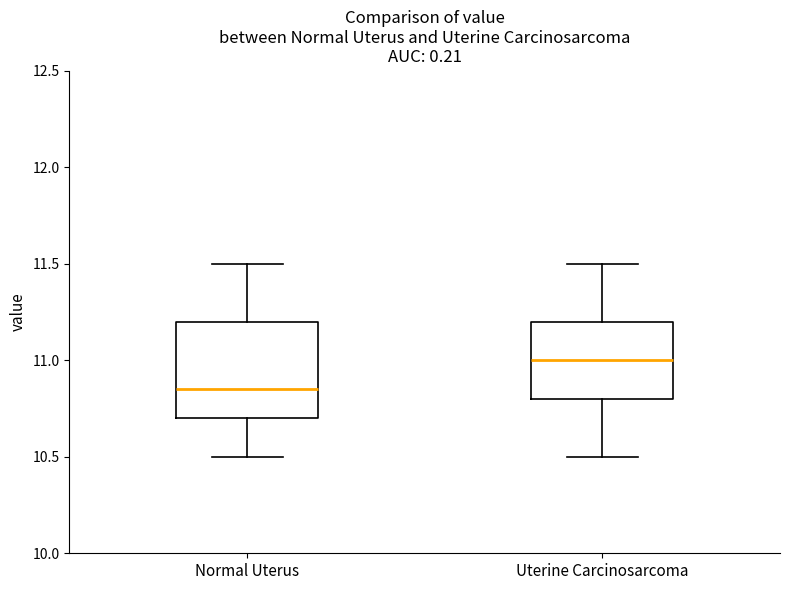

Comparing the boxes themselves (not the whiskers), which one is the tallest?

Normal Uterus